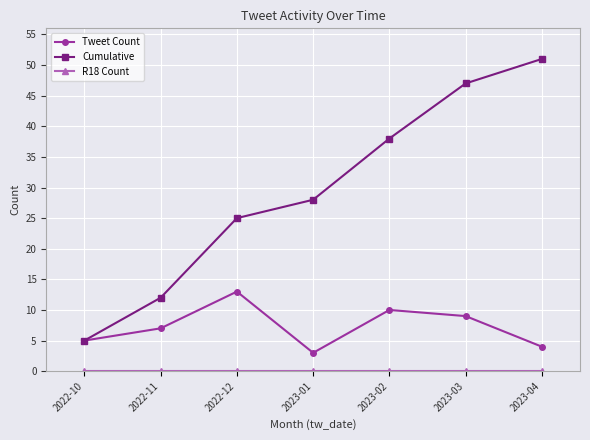

What is the label of the 7th point from the right?

2022-10